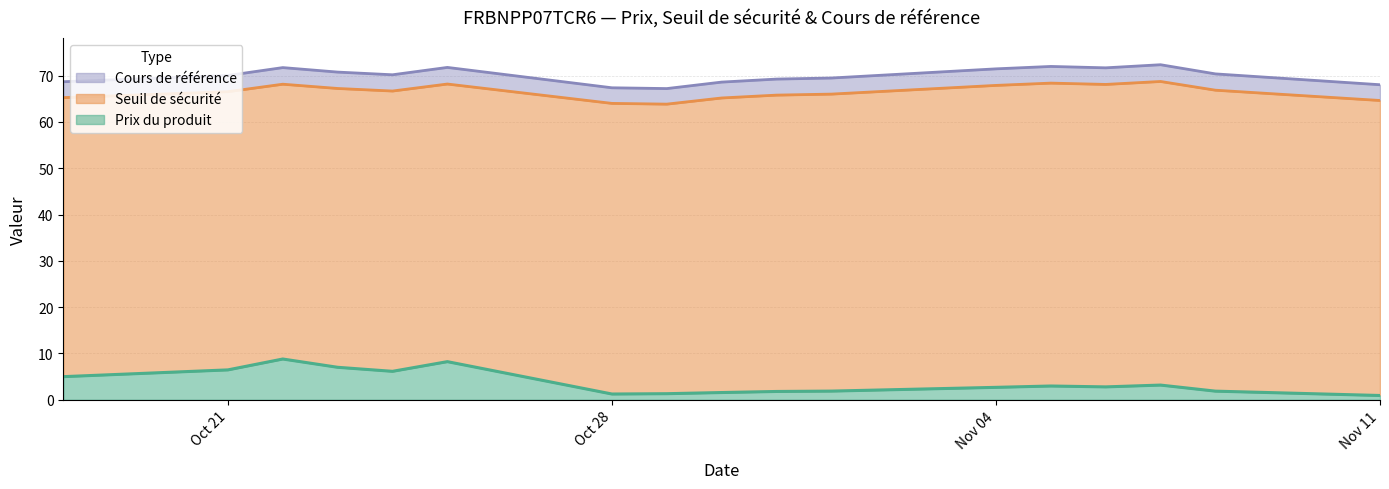

What position from the left is 2024-11-07?

15